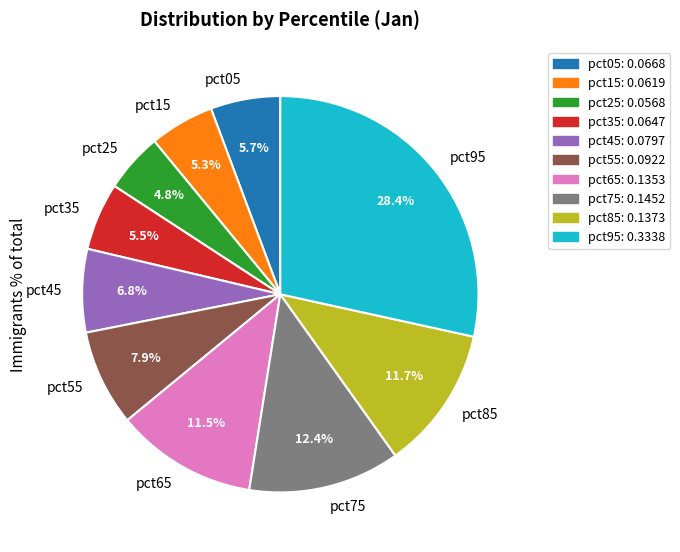

To the nearest percent, what is the difference between the largest and smallest slice percentages?

24%